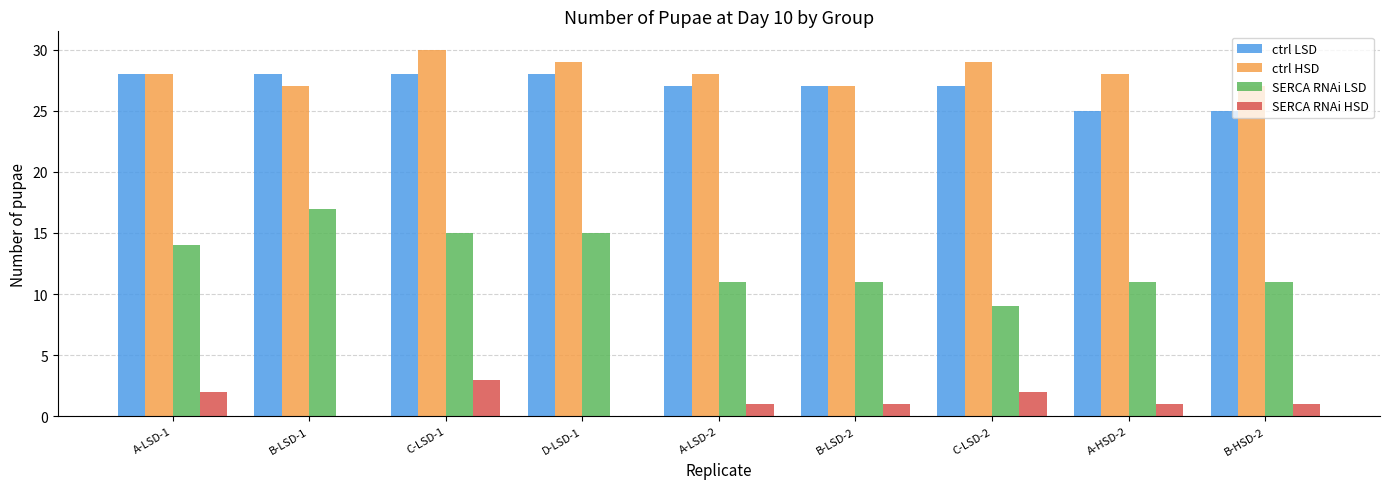

Reading left to right, transcribe all the data shown in this chart.

ctrl LSD: A-LSD-1=28	B-LSD-1=28	C-LSD-1=28	D-LSD-1=28	A-LSD-2=27	B-LSD-2=27	C-LSD-2=27	A-HSD-2=25	B-HSD-2=25
ctrl HSD: A-LSD-1=28	B-LSD-1=27	C-LSD-1=30	D-LSD-1=29	A-LSD-2=28	B-LSD-2=27	C-LSD-2=29	A-HSD-2=28	B-HSD-2=27
SERCA RNAi LSD: A-LSD-1=14	B-LSD-1=17	C-LSD-1=15	D-LSD-1=15	A-LSD-2=11	B-LSD-2=11	C-LSD-2=9	A-HSD-2=11	B-HSD-2=11
SERCA RNAi HSD: A-LSD-1=2	B-LSD-1=0	C-LSD-1=3	D-LSD-1=0	A-LSD-2=1	B-LSD-2=1	C-LSD-2=2	A-HSD-2=1	B-HSD-2=1